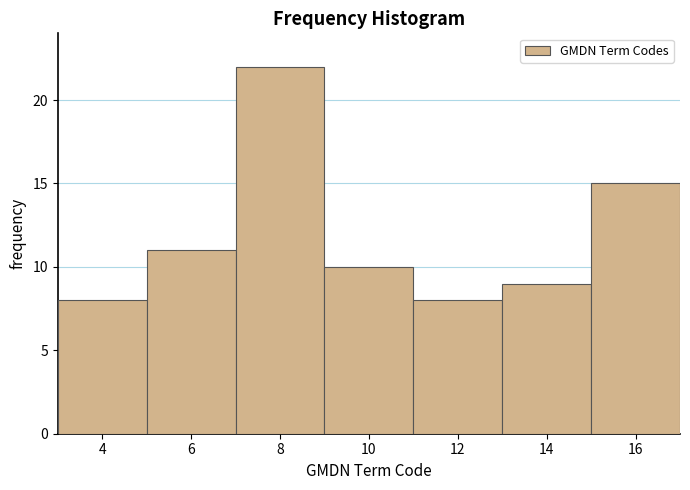

Reading left to right, what are all the values shown in this chart?

8	11	22	10	8	9	15